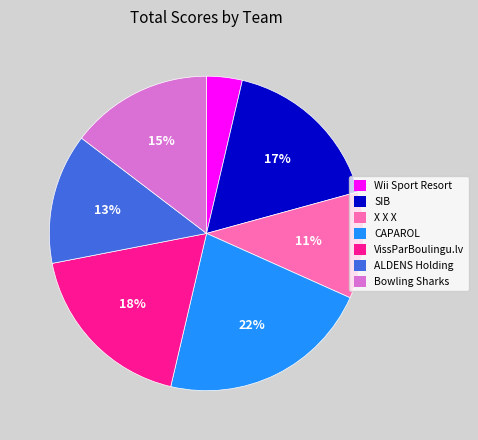

Is it true that ALDENS Holding is 5% of the pie?

False